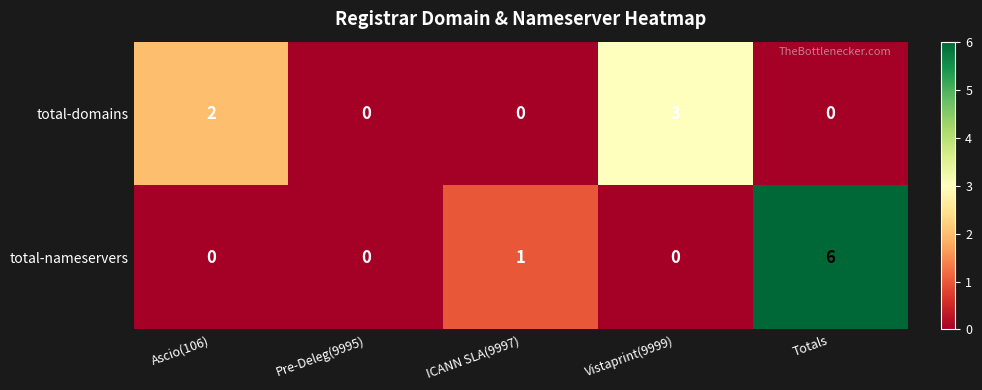

Between Ascio(106) and ICANN SLA(9997), which series saw the biggest shift?

total-domains